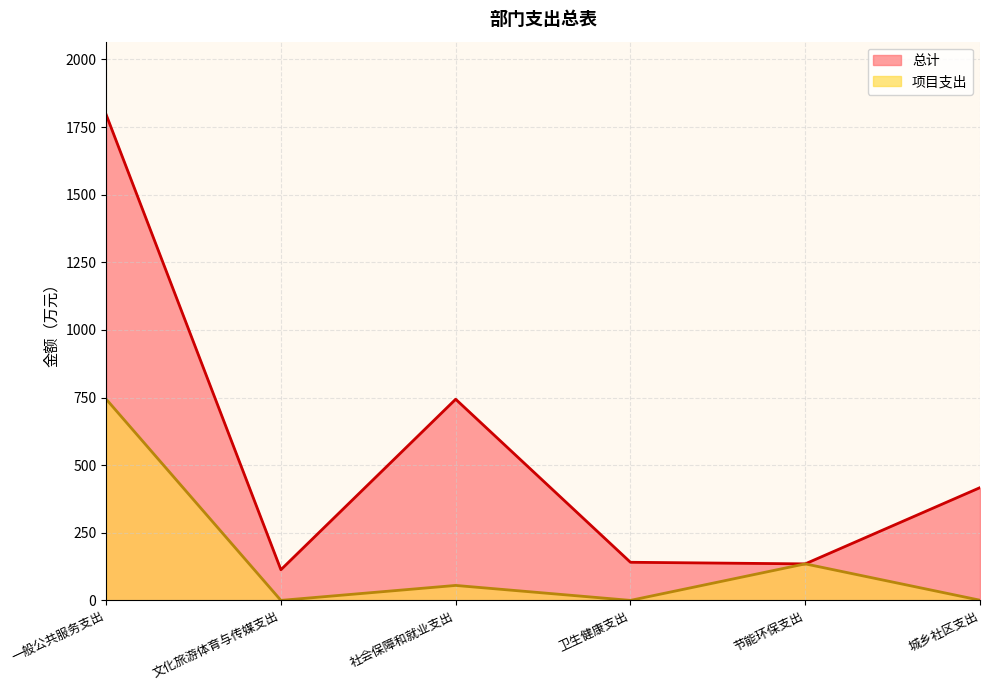

At which label is 项目支出 closest to 372?

节能环保支出